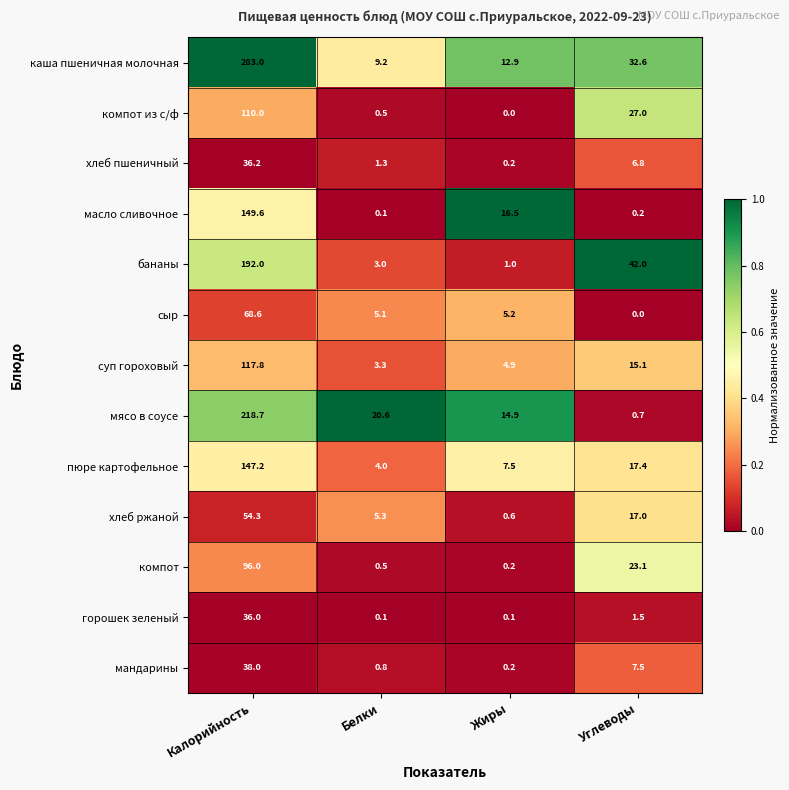

At Калорийность, list the series in order from smallest to largest.

горошек зеленый, хлеб пшеничный, мандарины, хлеб ржаной, сыр, компот, компот из с/ф, суп гороховый, пюре картофельное, масло сливочное, бананы, мясо в соусе, каша пшеничная молочная